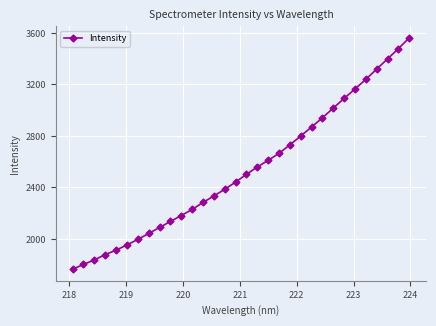

True or false: the data has more than 2 interior local peaks.

False